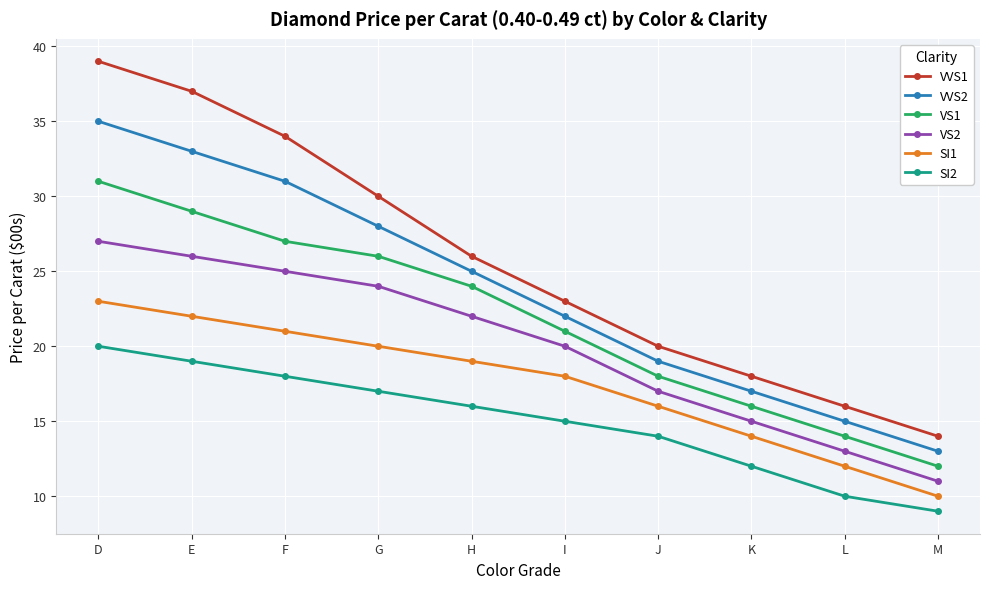

What is the difference between the maximum and minimum values in the VS1 series?

19